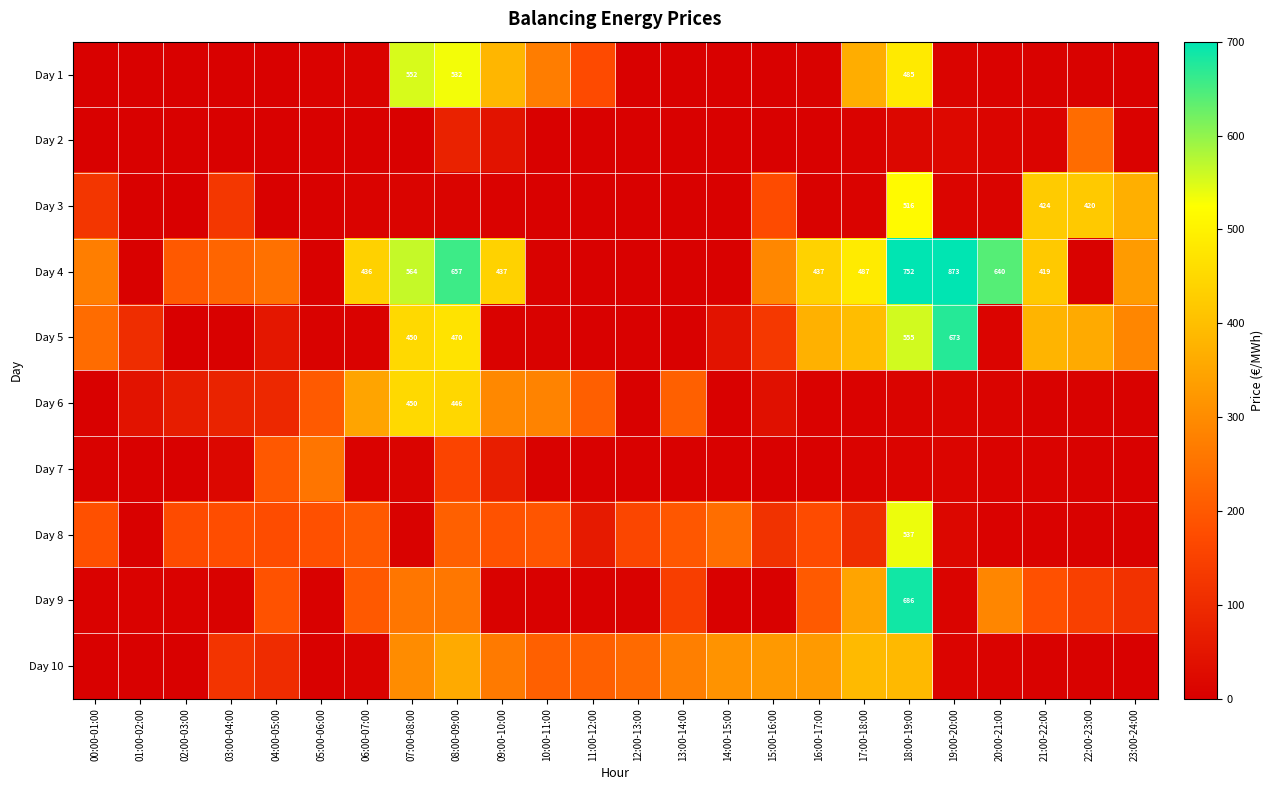

How many values in the Day 4 series are below 290?

12